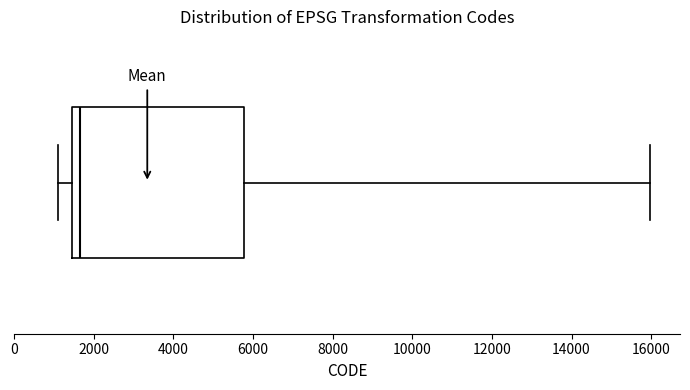

Transcribe this box plot: give where the median line is, the range the box spans, and where the two whiskers end, as read against the x-axis. The values are not printed on the chart, so give them approximately, as read against the axis.

median 1600, box 1400 to 5800, whiskers 1200 to 16000